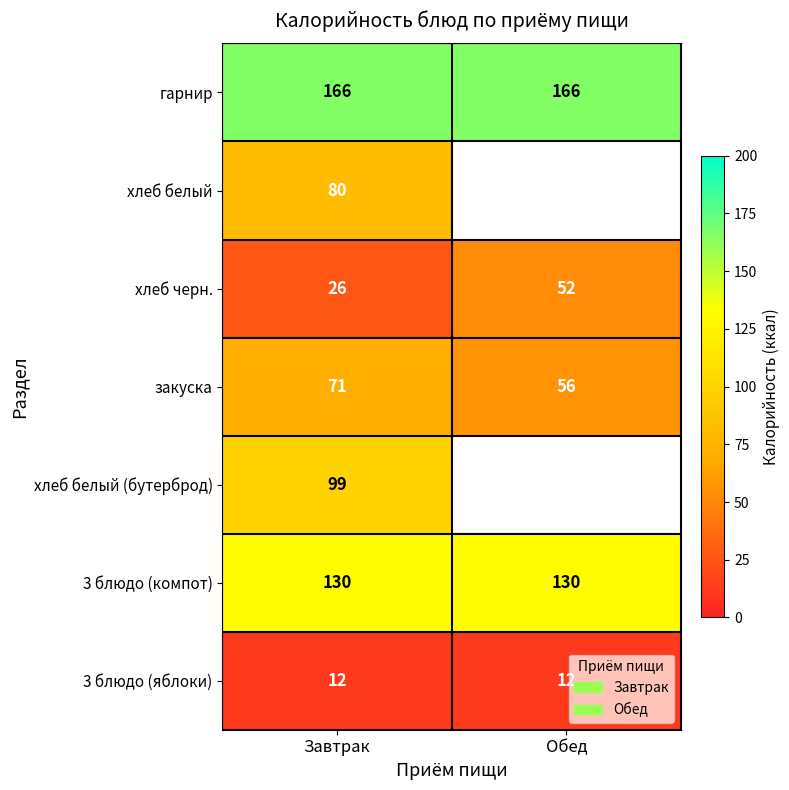

How many series are shown in this chart?

7